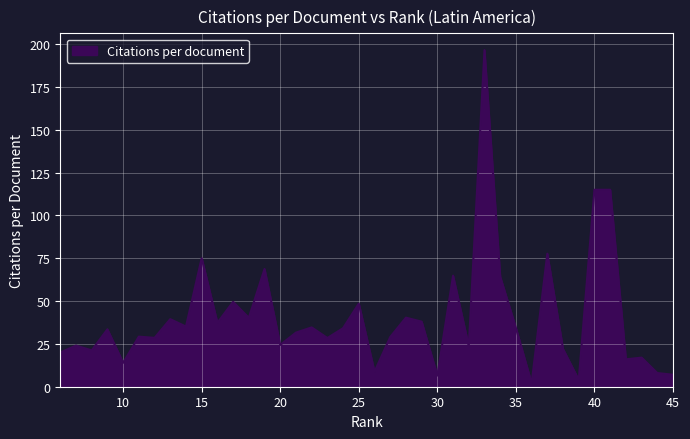

Reading left to right, what are all the values shown in this chart?

45=7.0	44=8.0	43=17.0	42=16.0	41=115.0	40=115.0	39=4.0	38=22.0	37=77.7	36=2.0	35=34.3	34=64.2	33=196.5	32=23.6	31=64.8	30=6.5	29=38.0	28=40.3	27=29.0	26=8.7	25=48.5	24=34.2	23=28.4	22=34.6	21=31.6	20=24.4	19=68.7	18=40.3	17=49.6	16=37.3	15=75.0	14=35.1	13=39.5	12=28.5	11=29.2	10=14.0	9=33.5	8=21.2	7=24.0	6=20.0